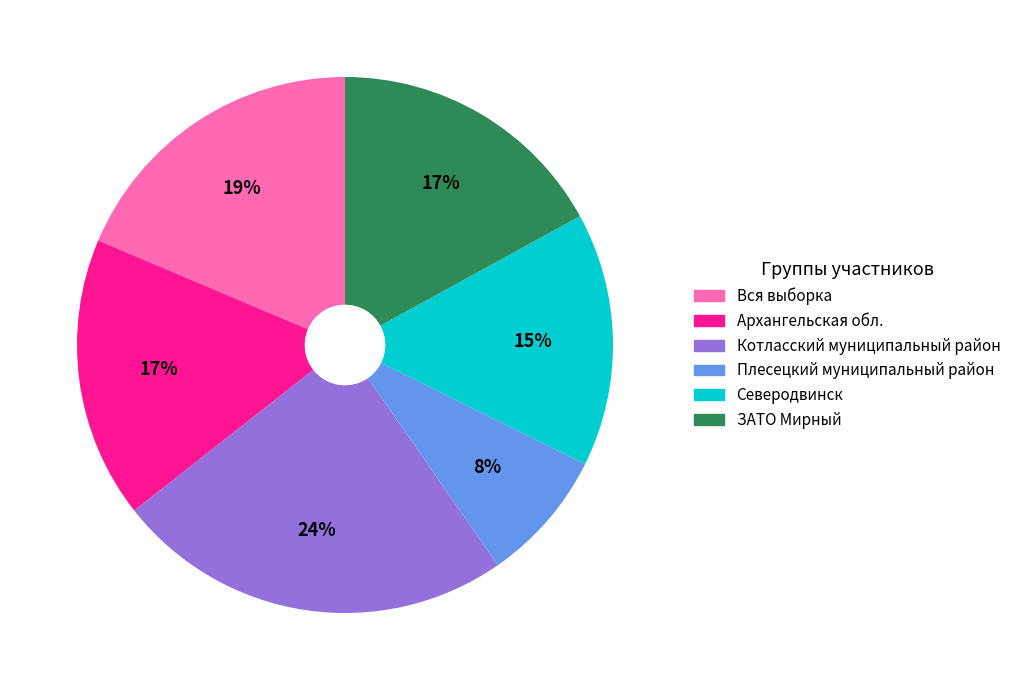

Which category has the biggest portion of the pie?

Котласский муниципальный район